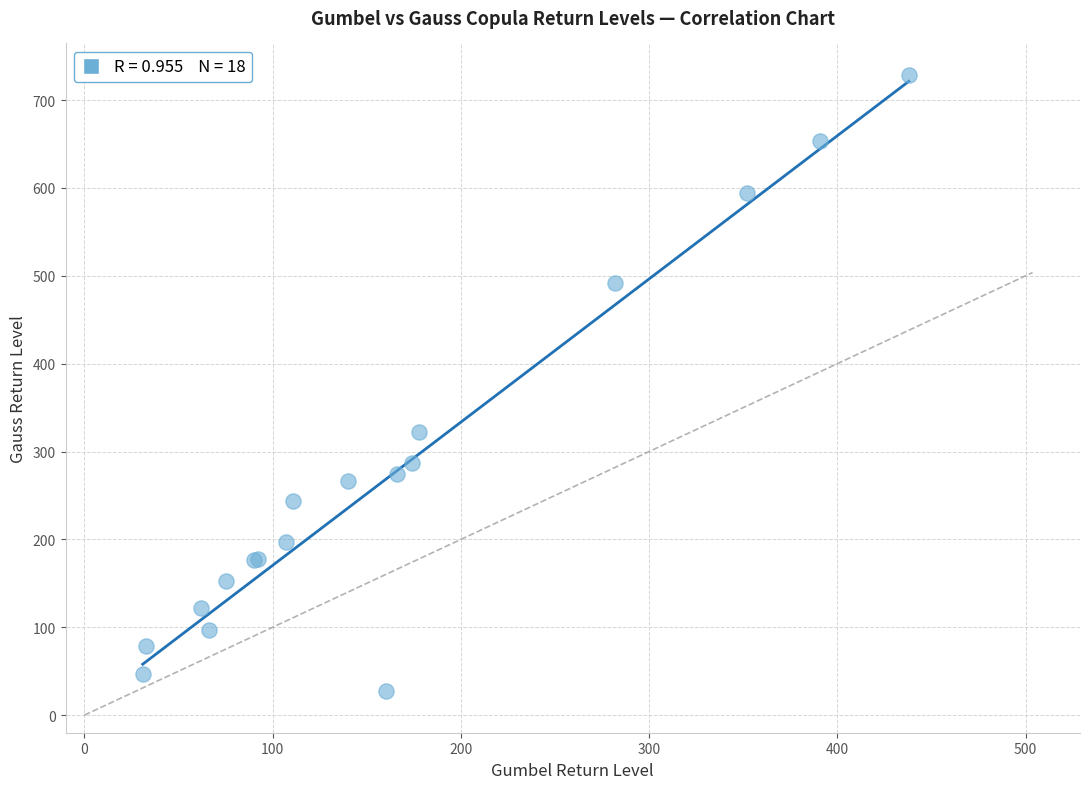

What Y value in the scatter plot is closest to 378?

322